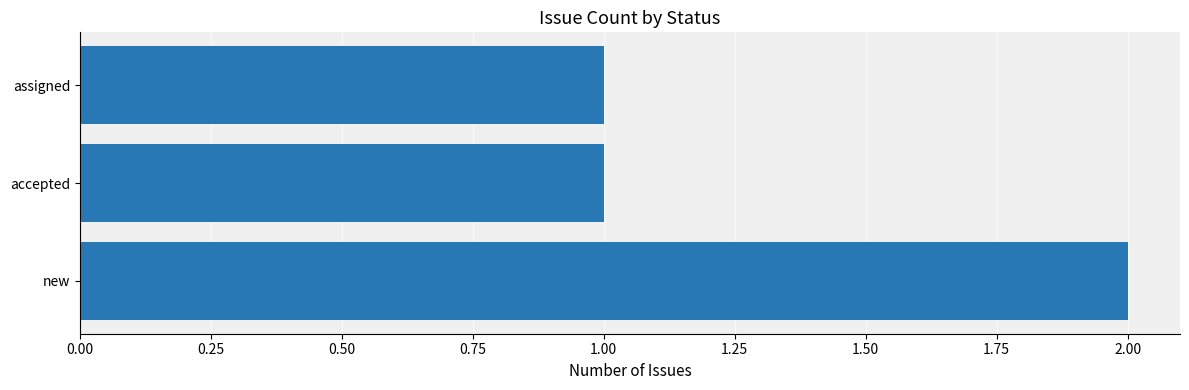

What is the ratio of the value at assigned to the value at accepted?

1.0